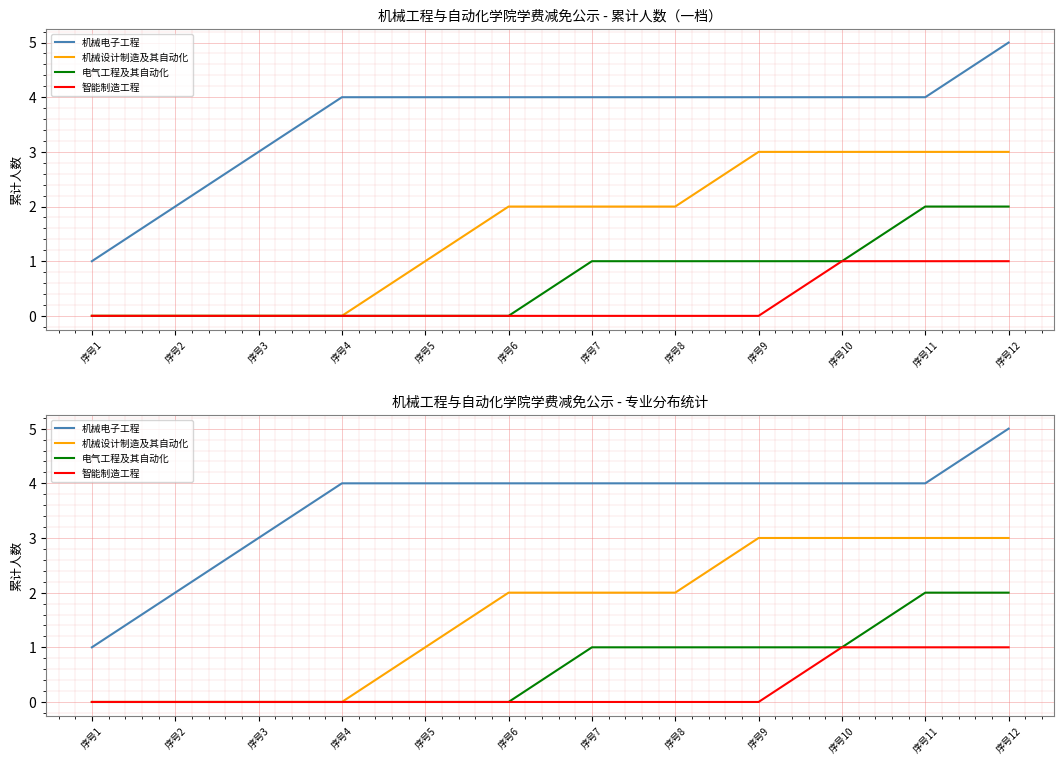

True or false: 智能制造工程 and 机械设计制造及其自动化 intersect in this chart.

False